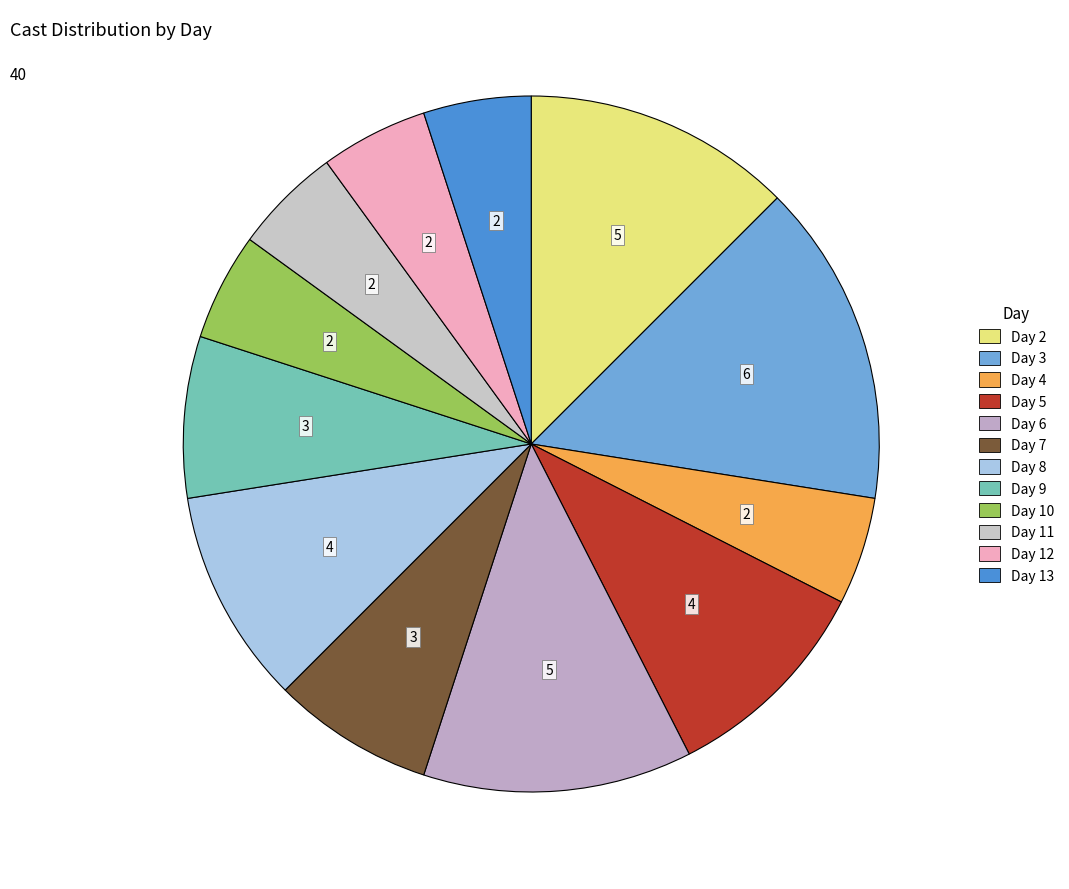

Which slice is the largest?

Day 3